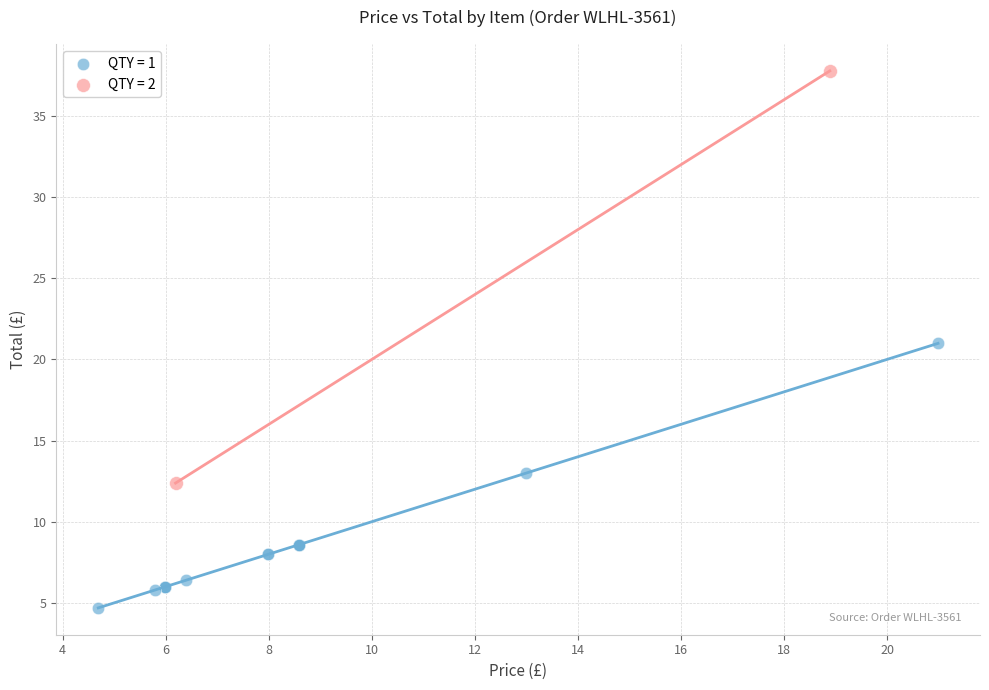

What are all the series names shown in the legend?

QTY = 1, QTY = 2